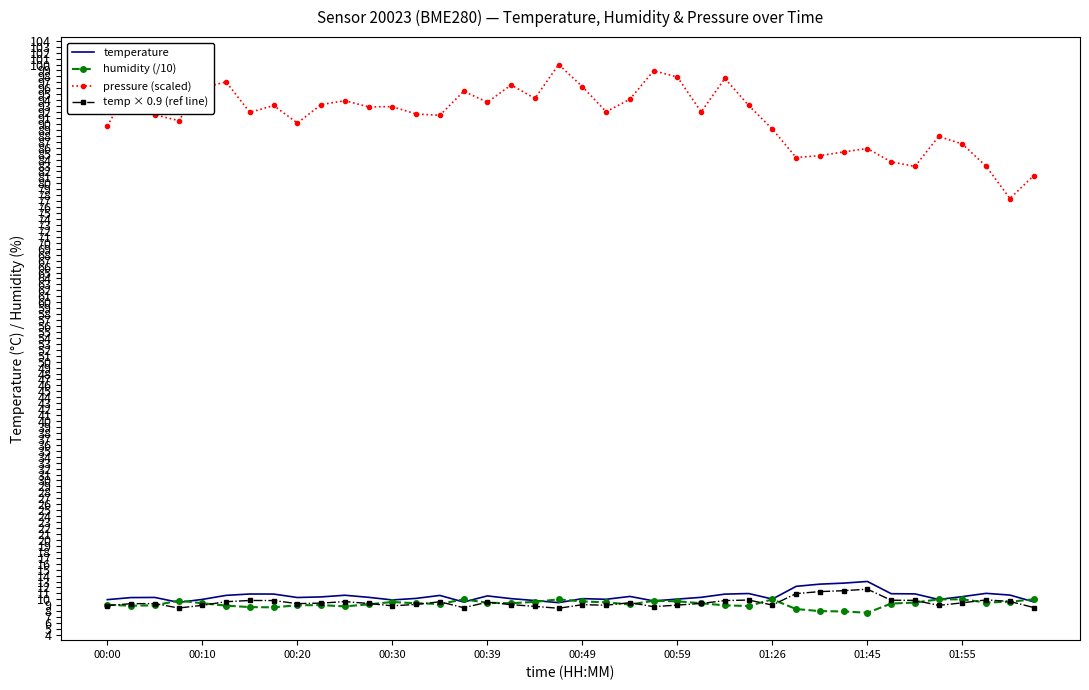

What is the maximum value for temp × 0.9 (ref line)?

11.7